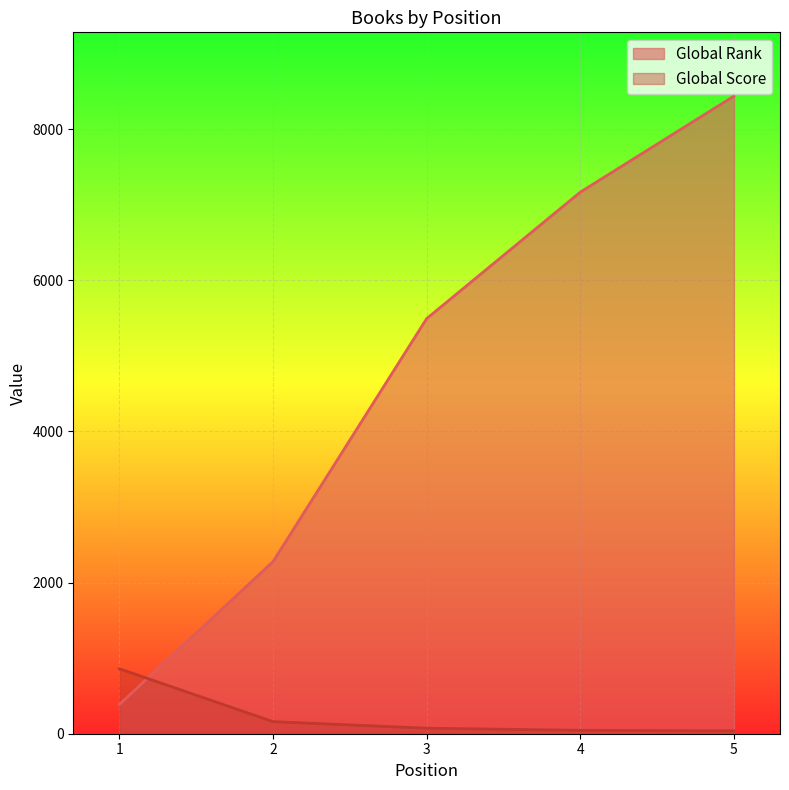

Where does the Global Score series first go above 73?

1